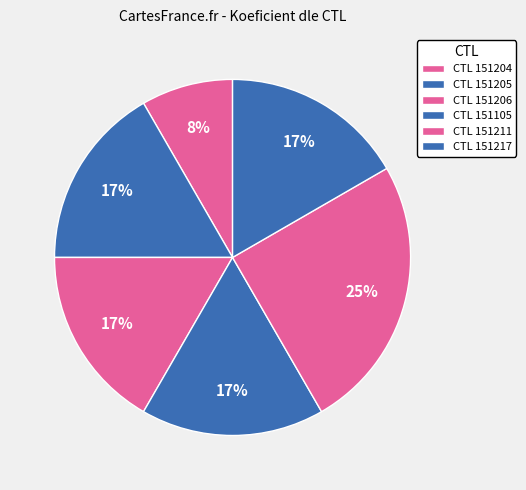

Count the number of slices in the pie.

6